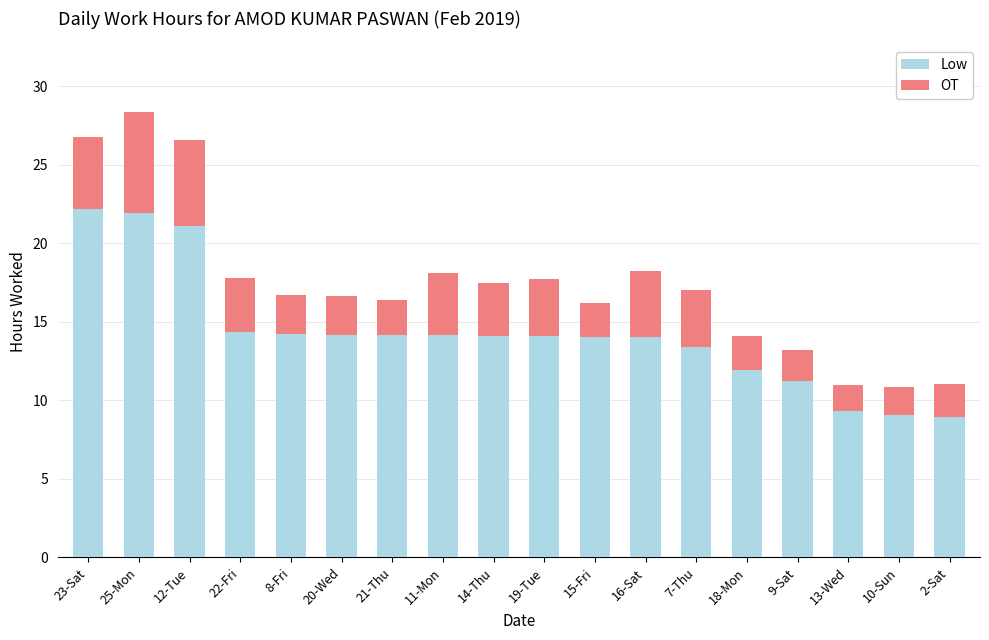

What is the sum of the Low values at 9-Sat and 12-Tue?

32.3